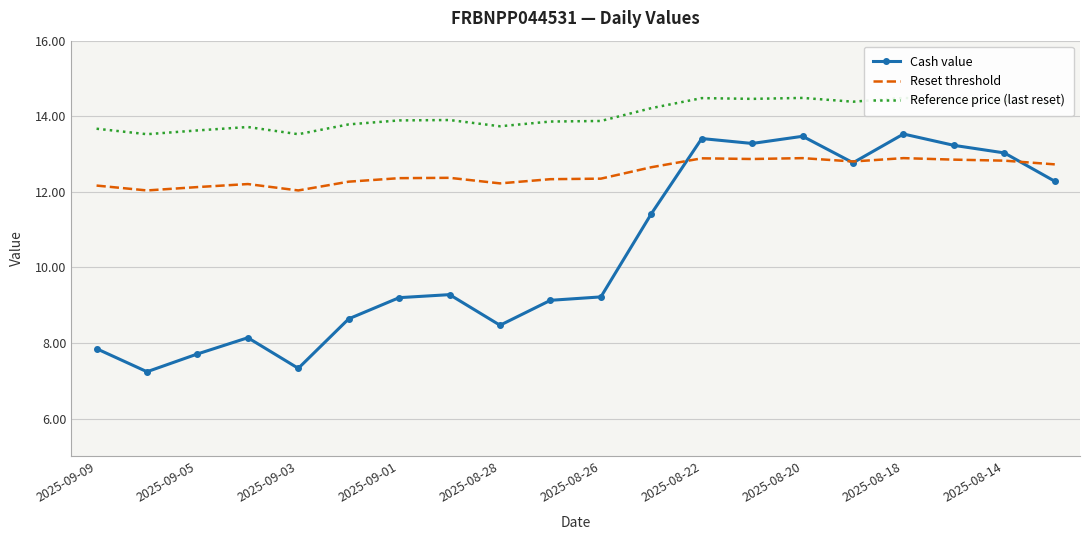

True or false: Reset threshold has a value of 12.8 at 2025-08-14.

True